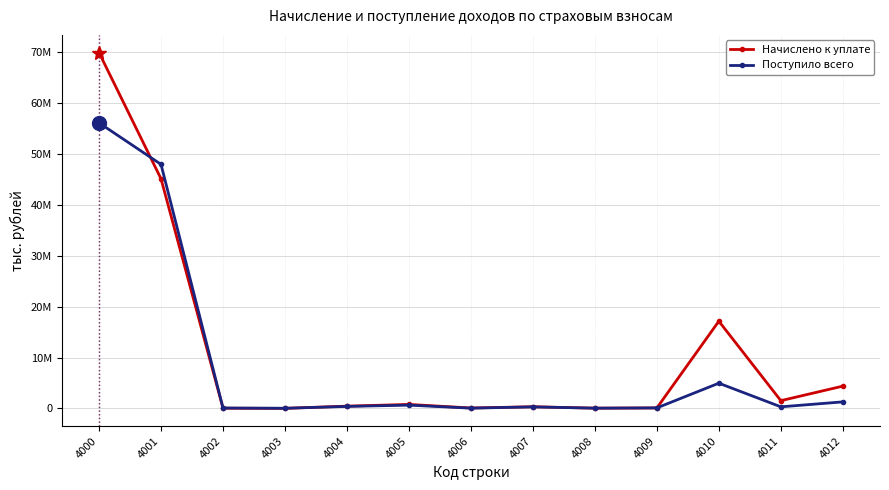

What are all the series names shown in the legend?

Начислено к уплате, Поступило всего